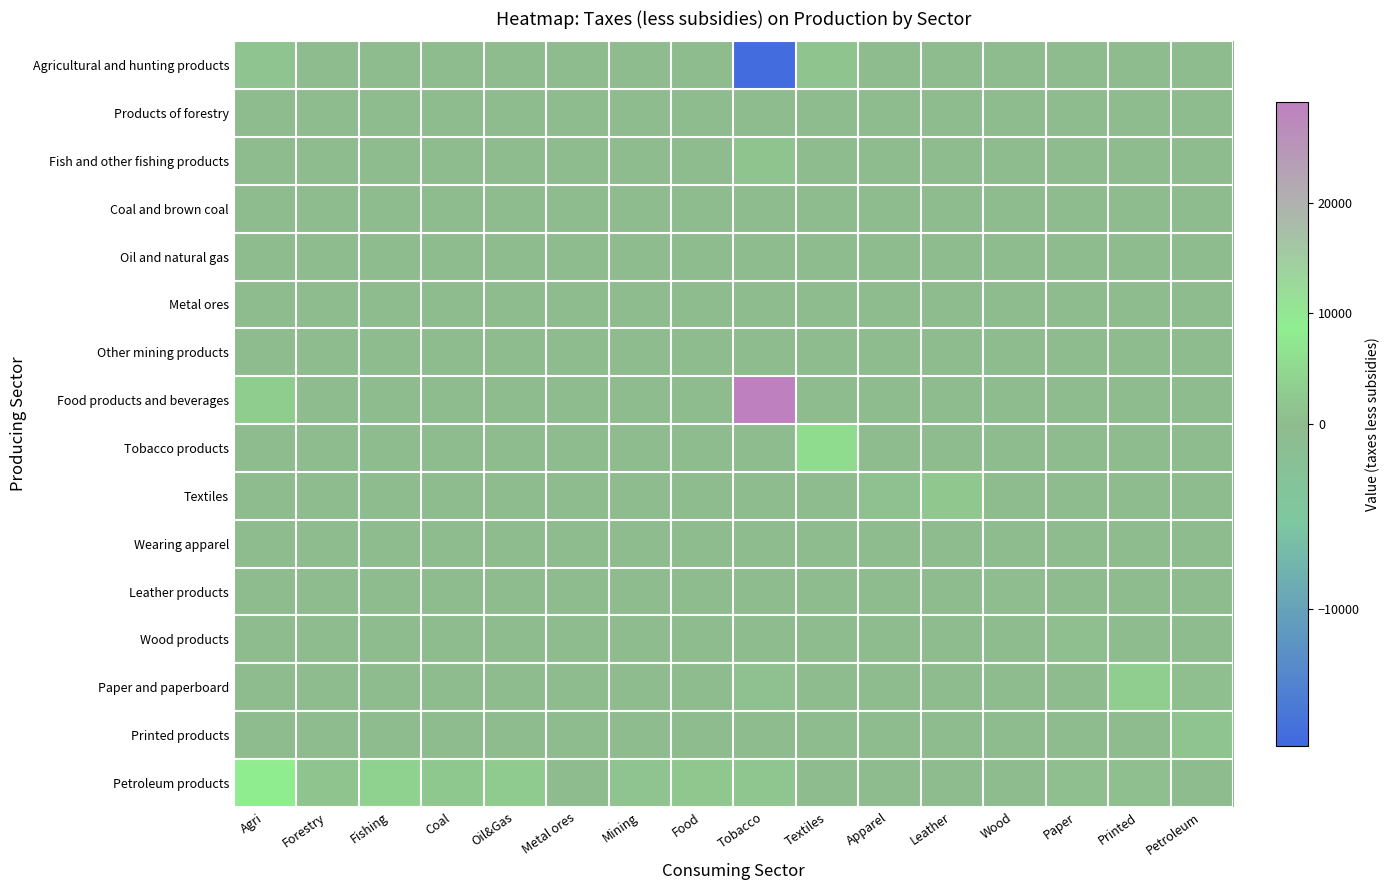

Which series changed the most between Agri and Petroleum?

Petroleum products